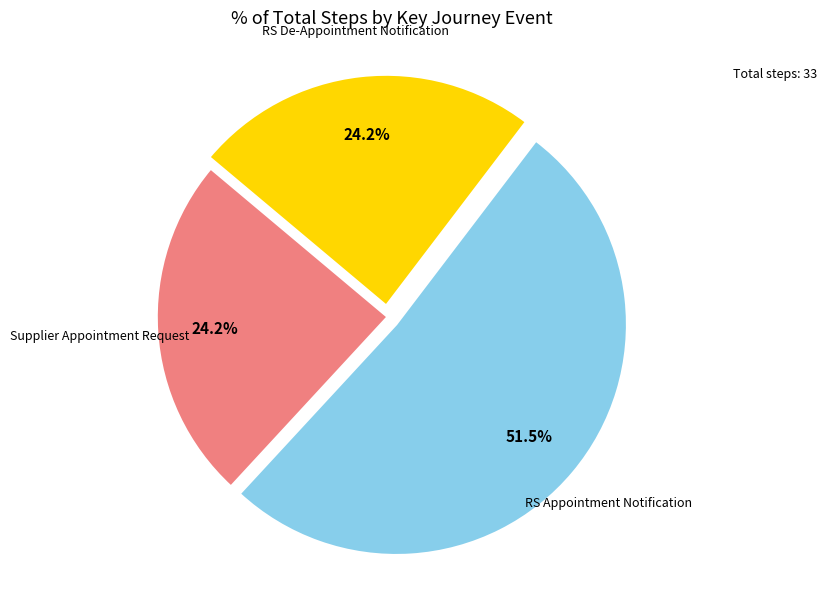

Which category accounts for the majority?

RS Appointment Notification